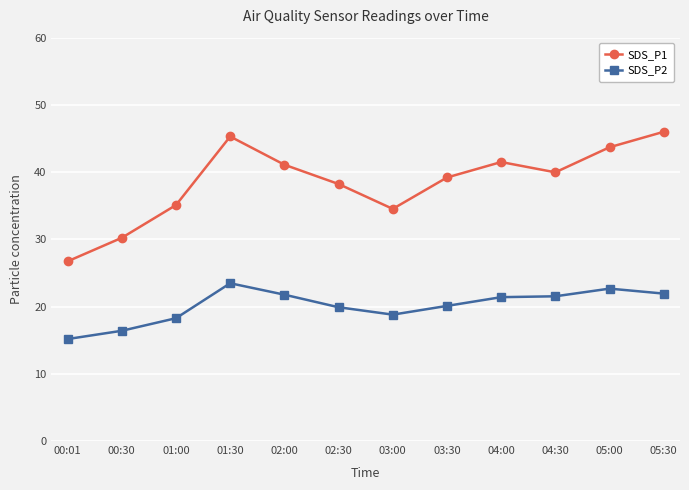

Which series has the largest range (max minus min)?

SDS_P1